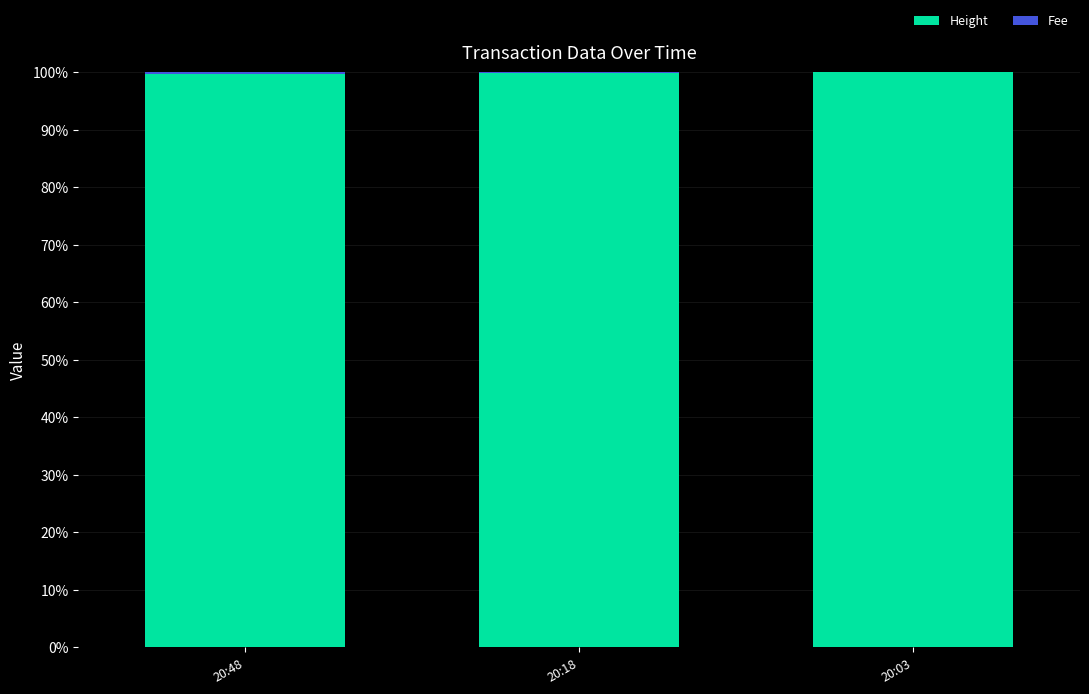

What is the highest value of the Height series?

100.0